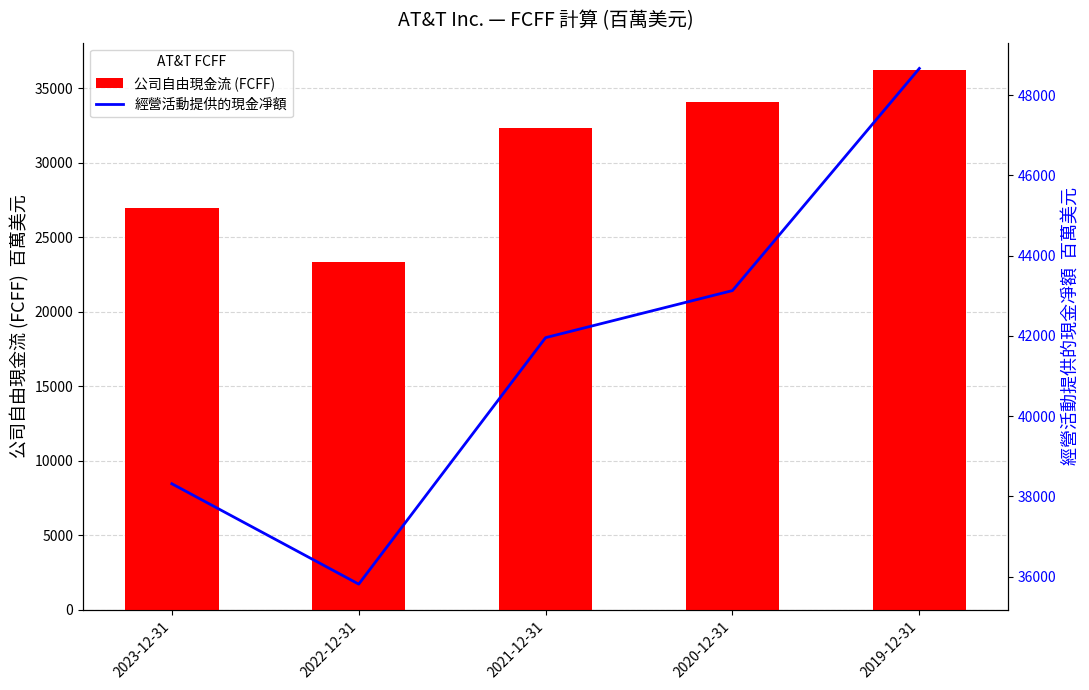

Where does the 公司自由現金流 (FCFF) series first go above 32306?

2020-12-31